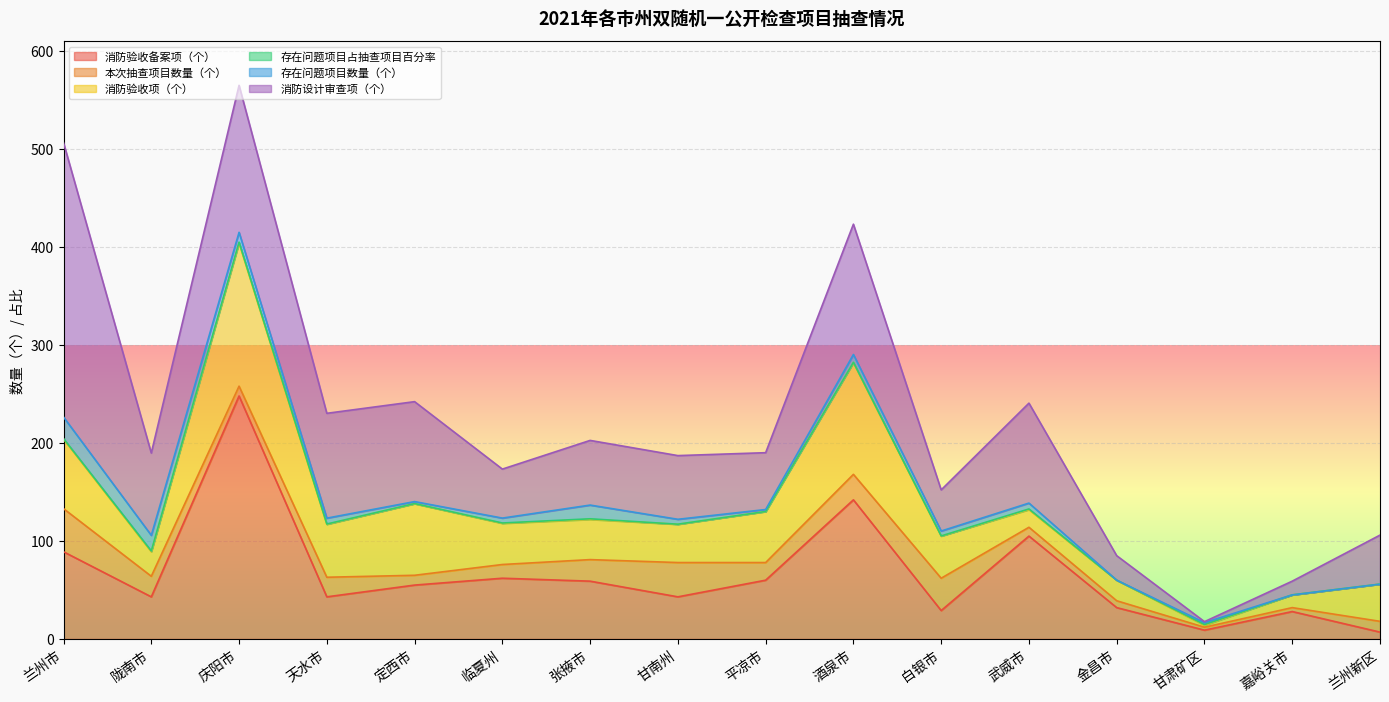

Count the number of data series in this chart.

6